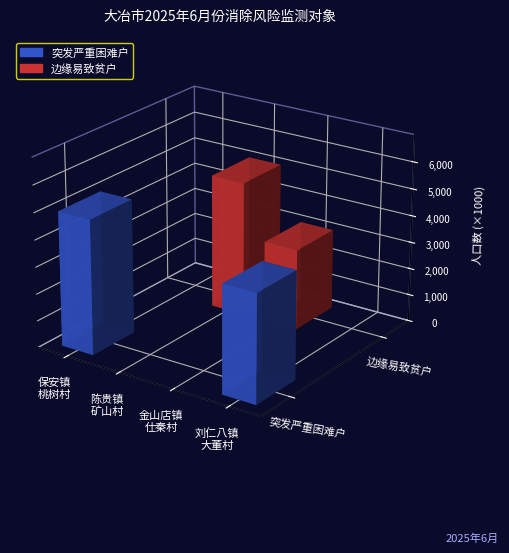

The 边缘易致贫户 series shows 2 at 陈贵镇-矿山村(陈敬富). True or false?

False